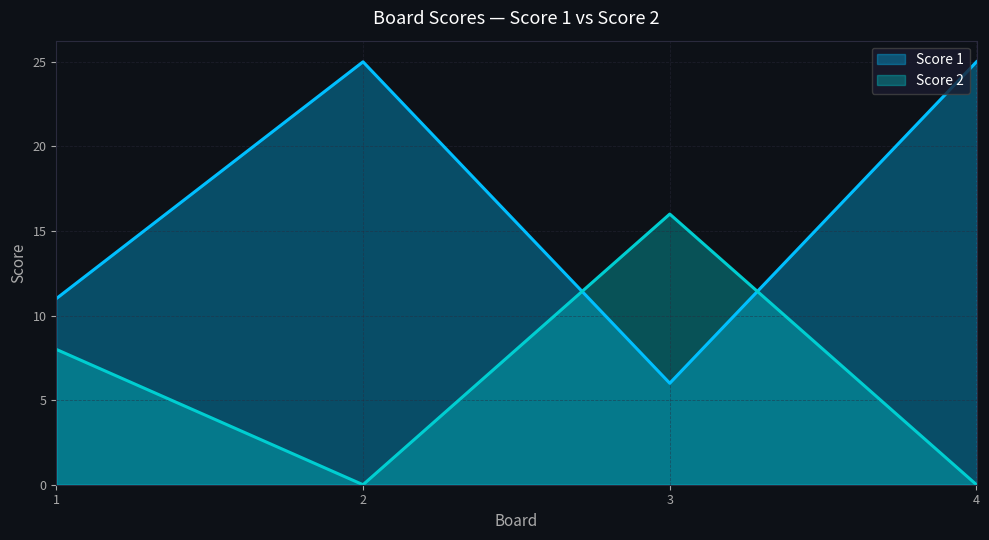

Is the value of Score 2 at 2 greater than the value of Score 1 at 2?

No